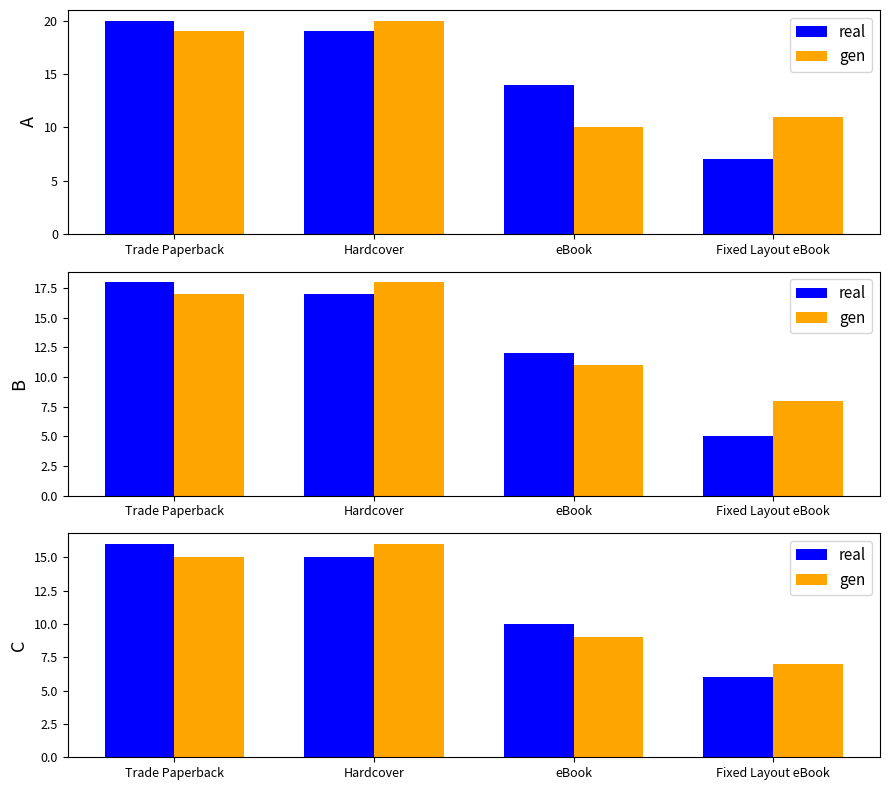

Between eBook and Fixed Layout eBook, which series saw the biggest shift?

real